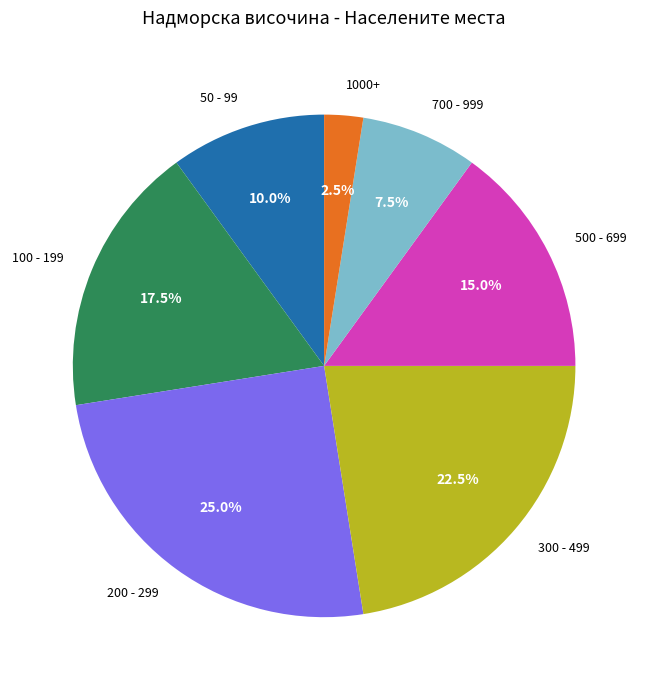

Which slice is the largest?

200 - 299